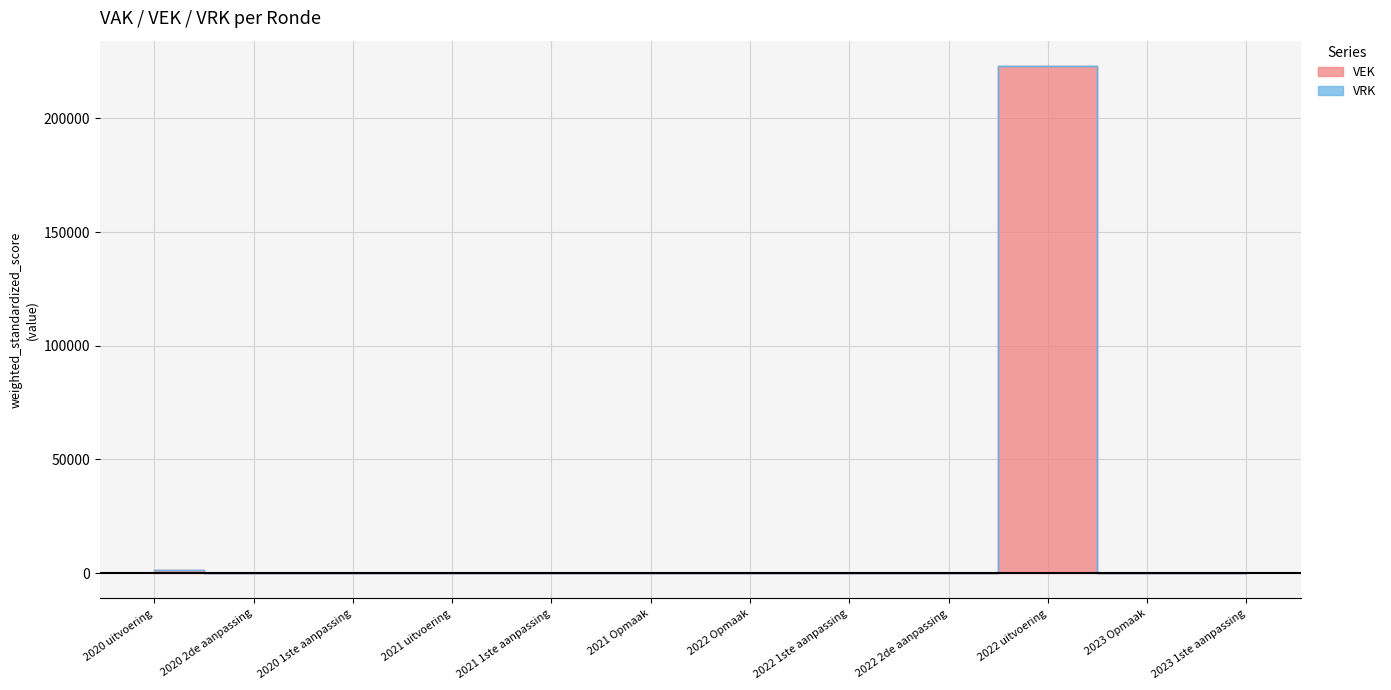

Reading left to right, extract all data points from this chart.

1564	0	0	0	0	0	0	0	0	223033	0	0